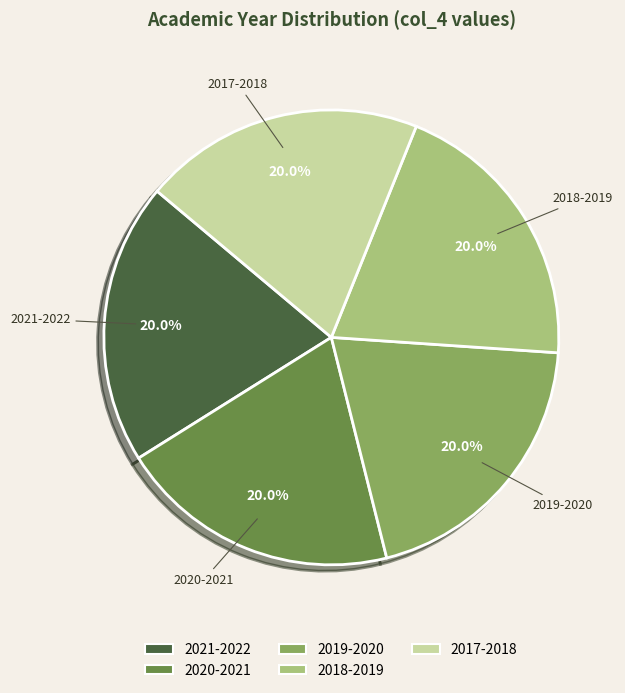

To the nearest percent, what is the combined percentage of 2021-2022 and 2018-2019?

40%